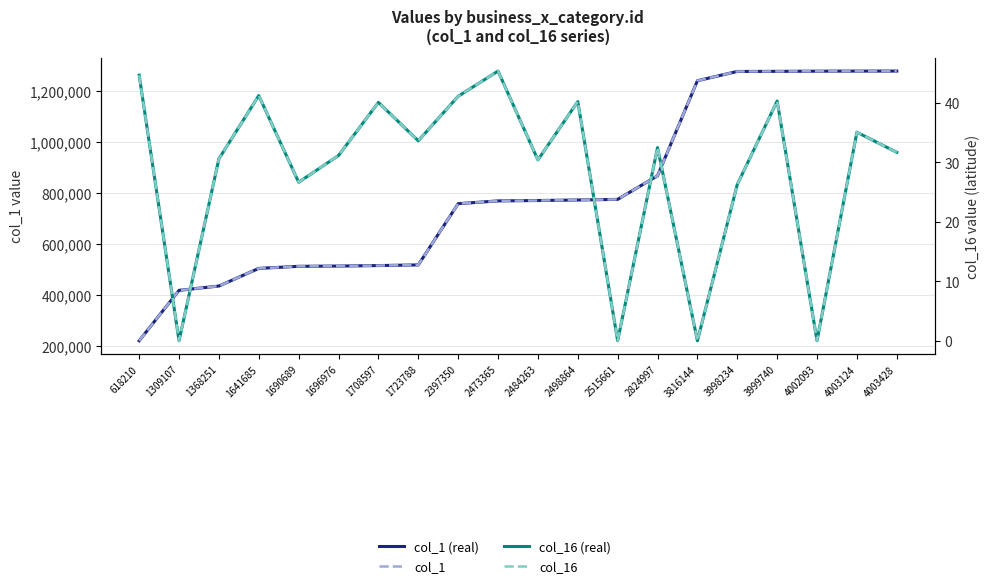

What is the average value of the col_1 series?

798779.2